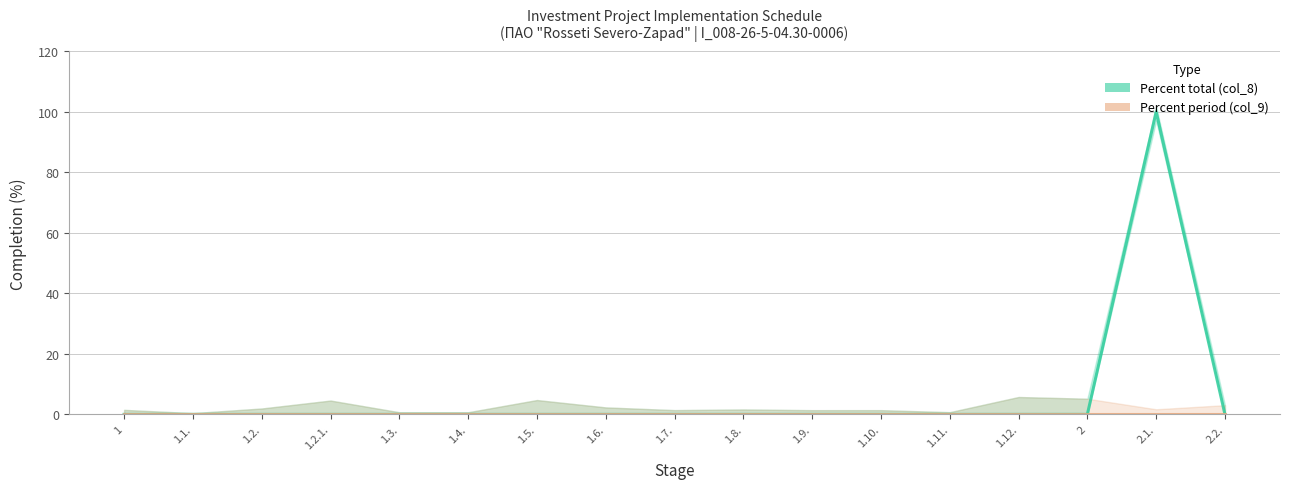

Is it true that Percent period (col_9) equals 0 at 2.1.?

True